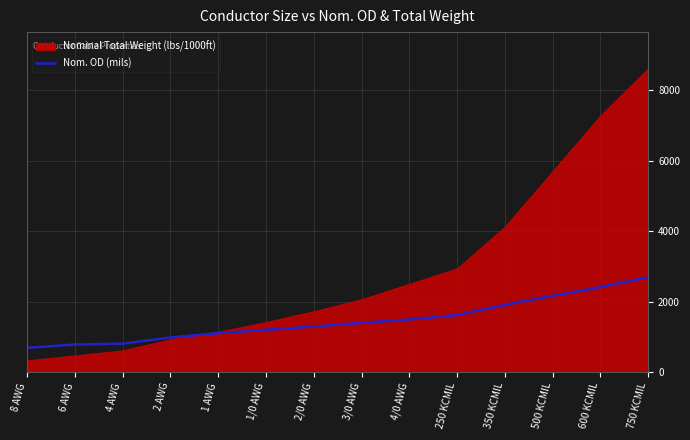

Is it true that the value at 2/0 AWG is 2257?

False